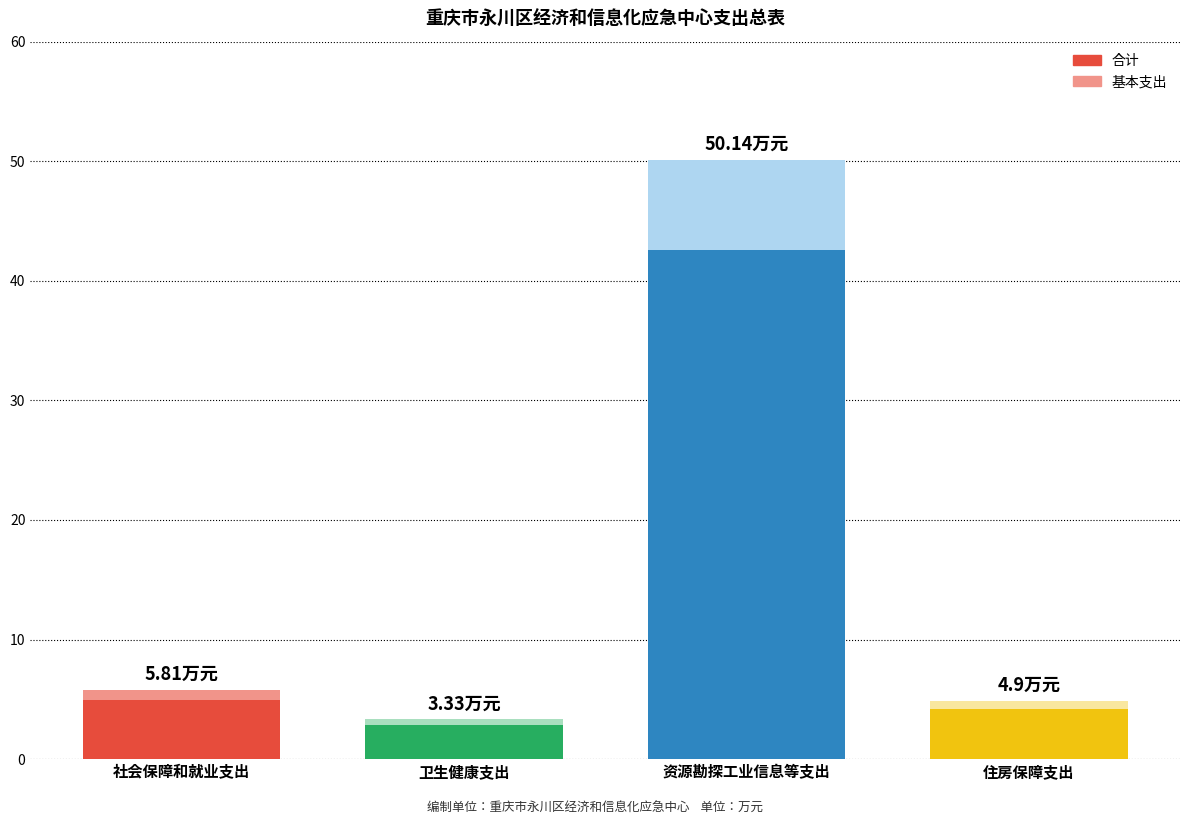

What are all the series names shown in the legend?

合计, 基本支出